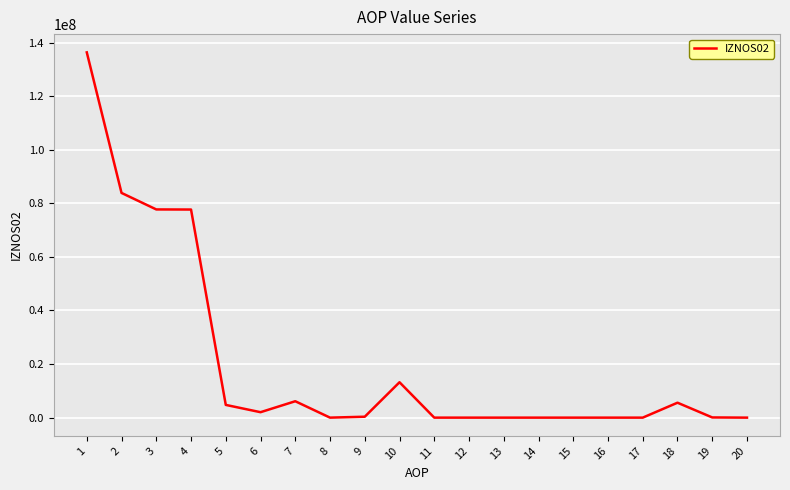

True or false: the data shows 77720396.6 at 3.

True